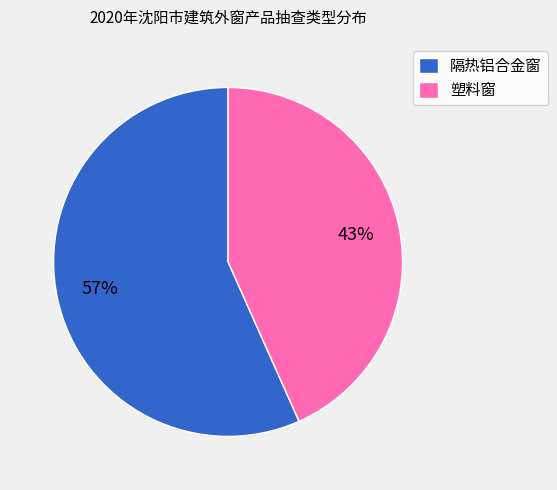

How many segments does this pie chart have?

2